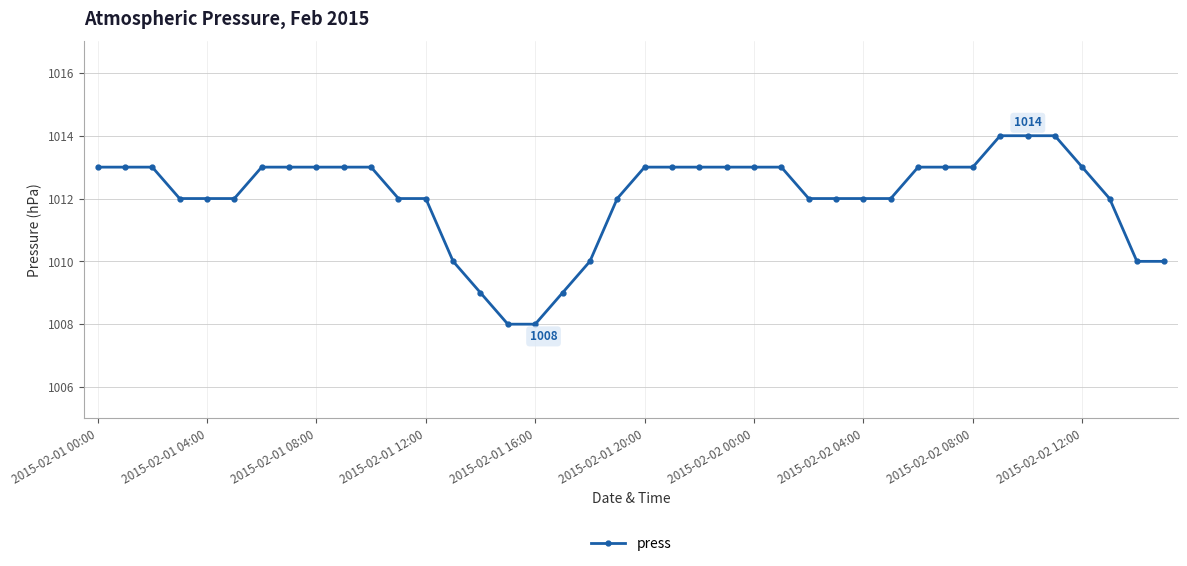

What is the value of the 35th point from the left?

1014